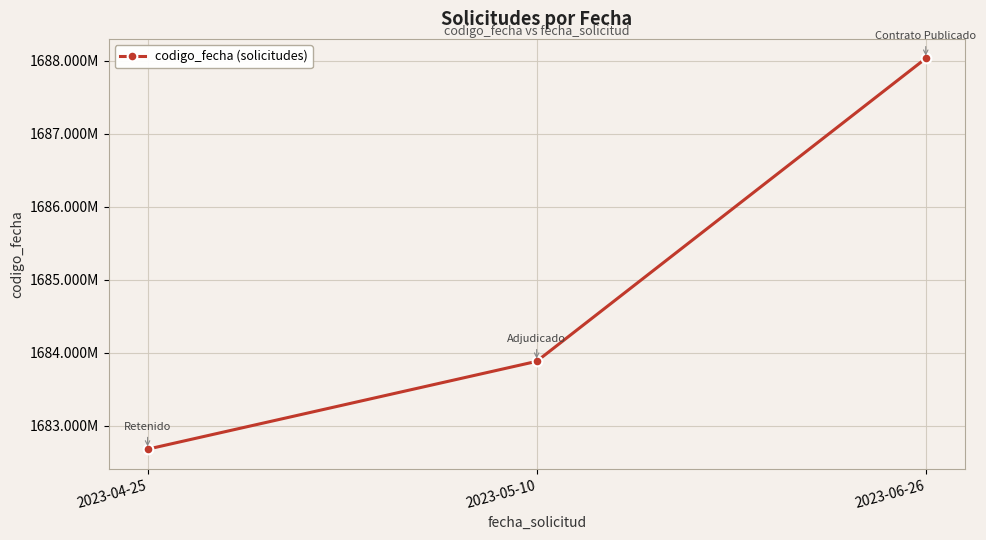

Reading right to left, list all the values displayed in this chart.

2023-06-26=1688034052	2023-05-10=1683881165	2023-04-25=1682676937